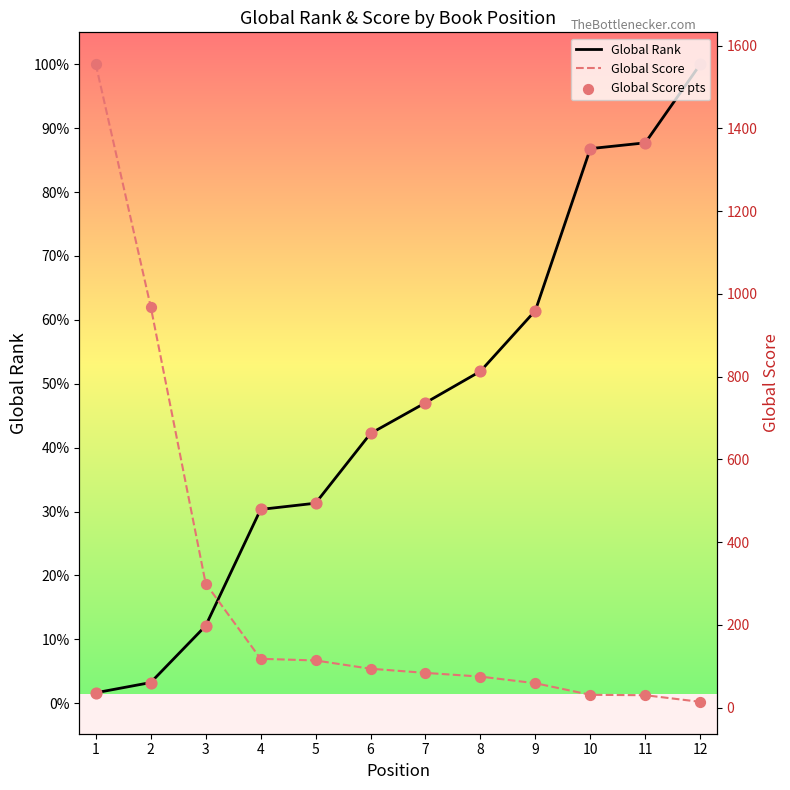

At how many categories does at least one series exceed 7901?

3